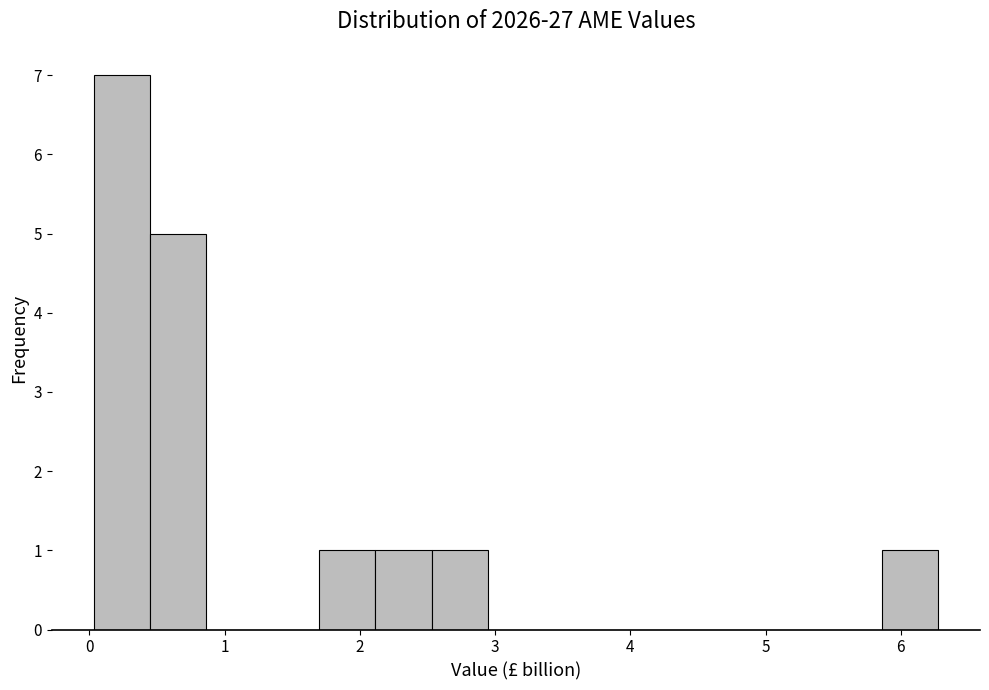

Over which range of the x-axis is the bar tallest?

0.0 to 0.5